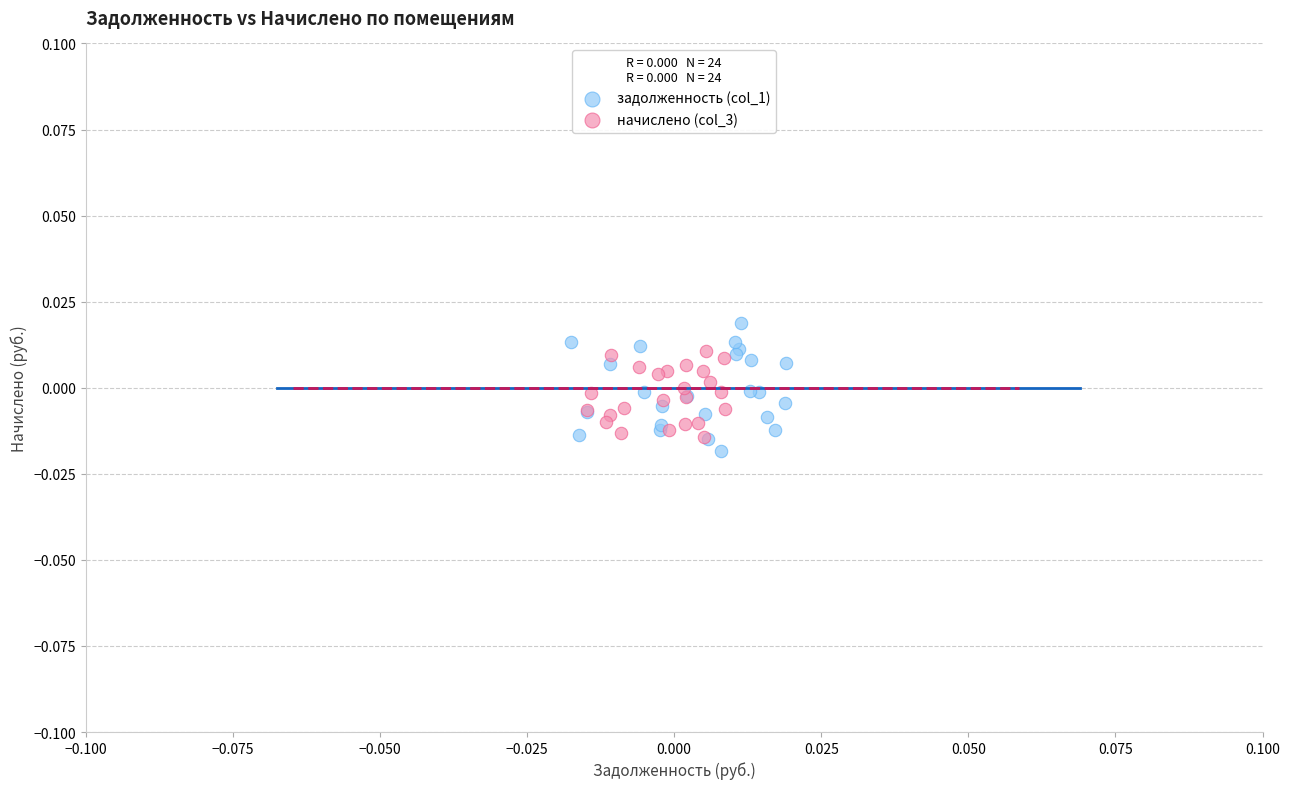

Which series has the largest Y range (max minus min)?

задолженность (col_1)